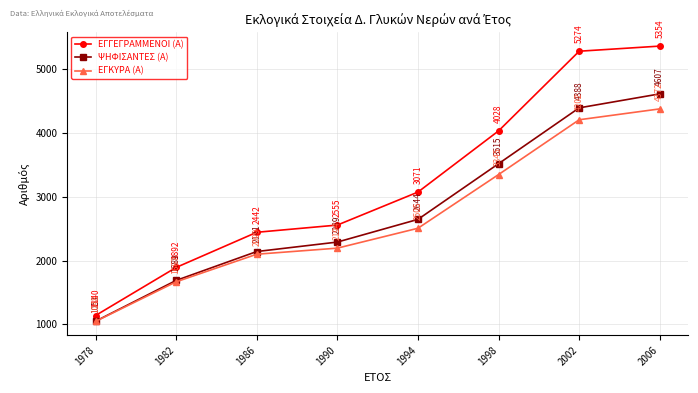

Which series has the largest range (max minus min)?

ΕΓΓΕΓΡΑΜΜΕΝΟΙ (Α)